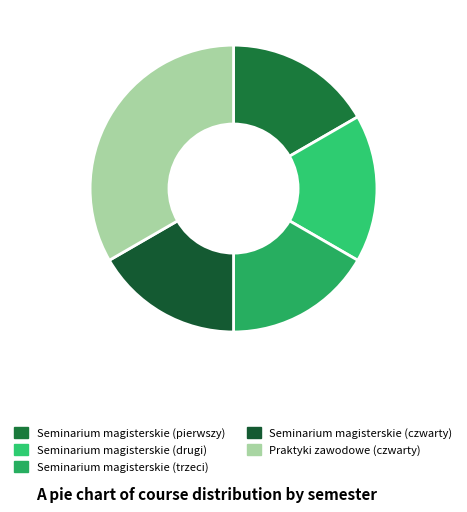

To the nearest percent, what is the combined percentage of Seminarium magisterskie (pierwszy) and Praktyki zawodowe (czwarty)?

50%